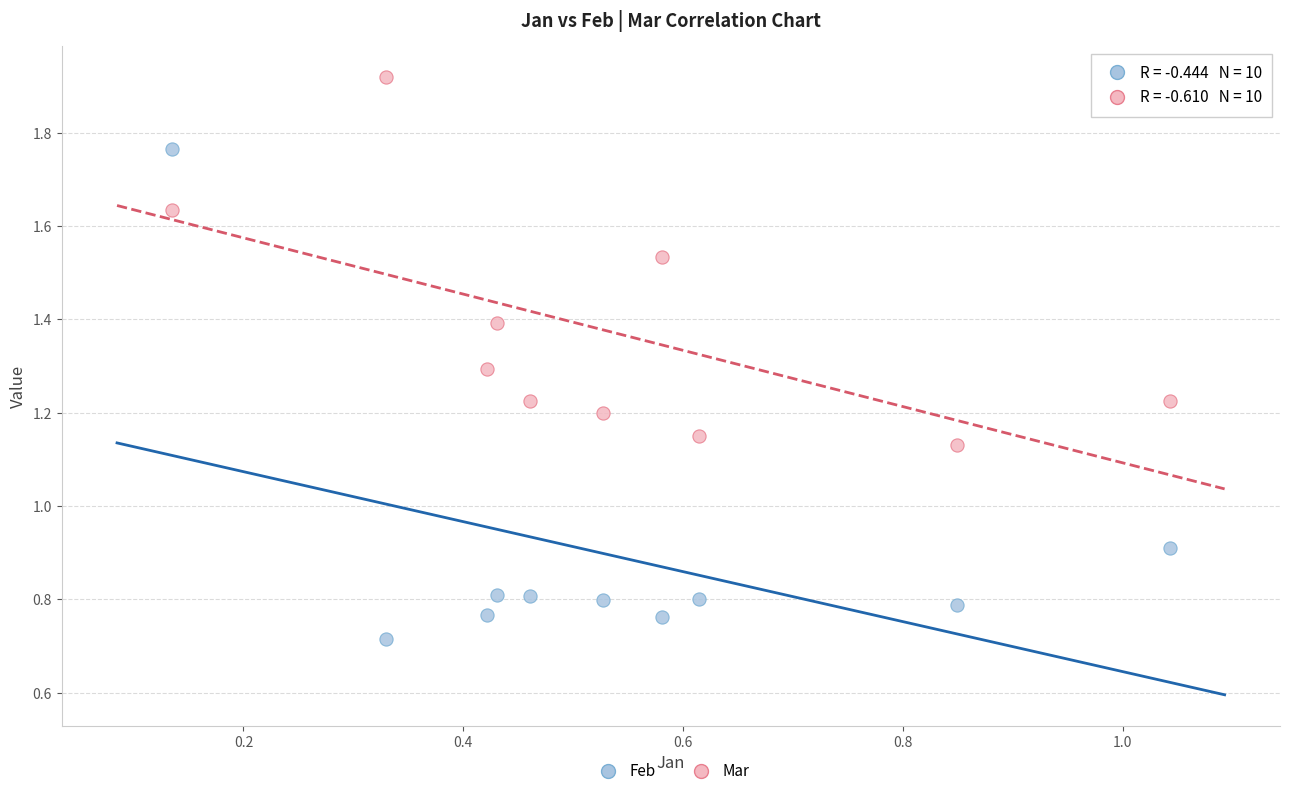

Which series reaches the maximum Y coordinate?

Mar